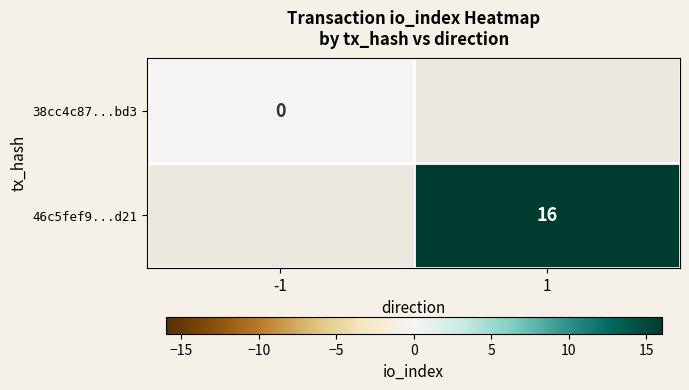

Between 1 and -1, which is larger?

-1